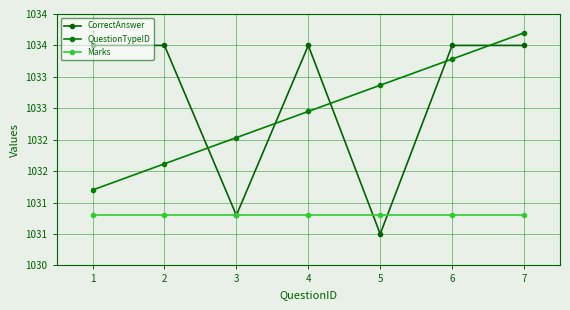

Rank the series at 2 from lowest to highest value.

Marks, QuestionTypeID, CorrectAnswer